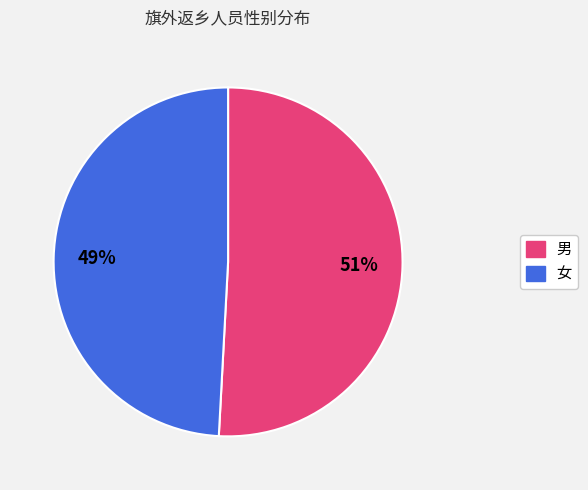

Rank the categories by value from highest to lowest.

男, 女